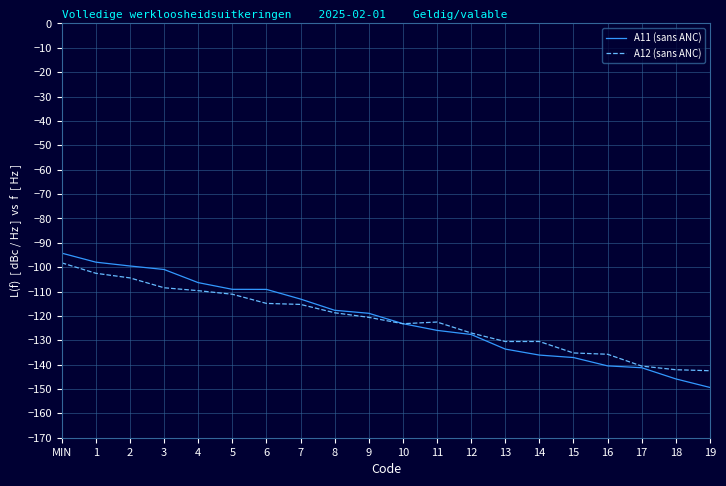

What is the difference between the second highest and minimum values in the A12 (sans ANC) series?

40.0